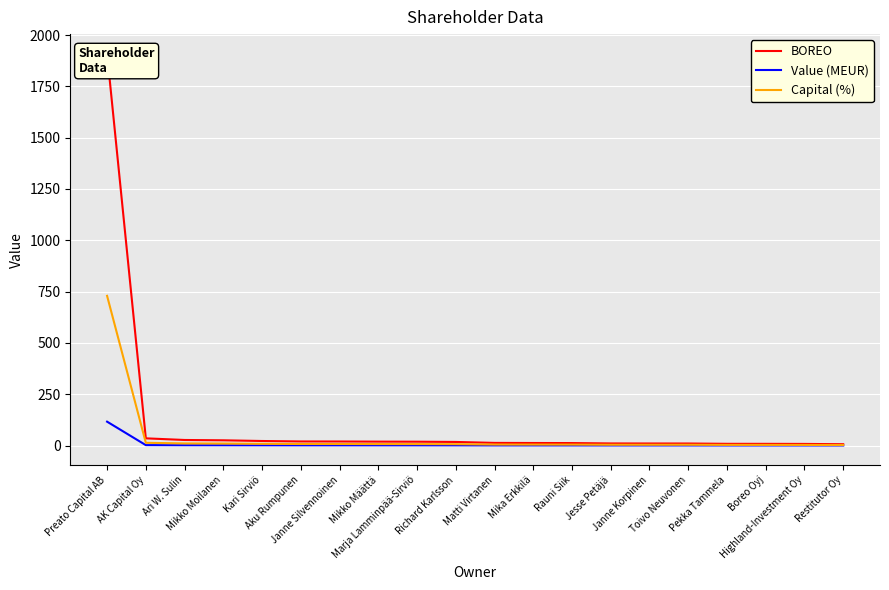

True or false: Value (MEUR) has more than 1 interior local peaks.

False